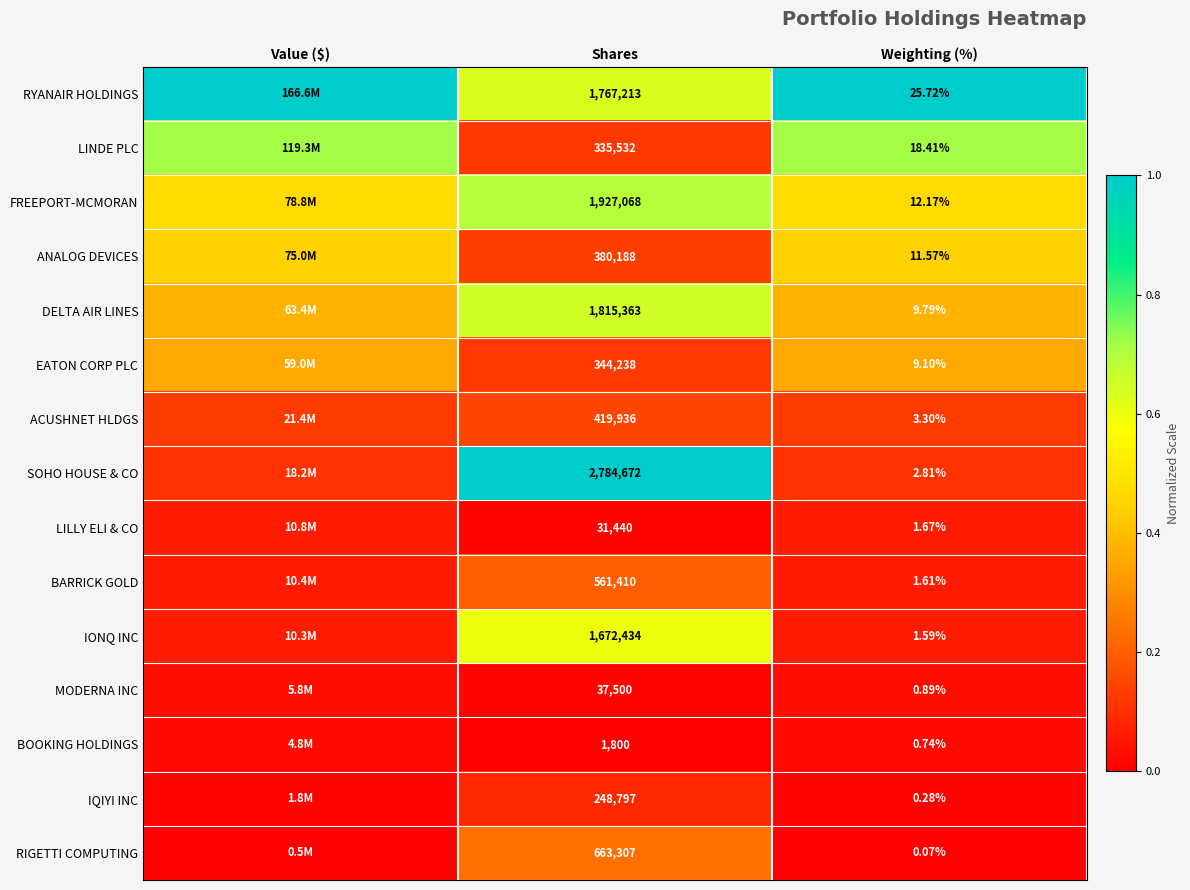

Is the value of RYANAIR HOLDINGS at Shares greater than the value of MODERNA INC at Weighting (%)?

Yes